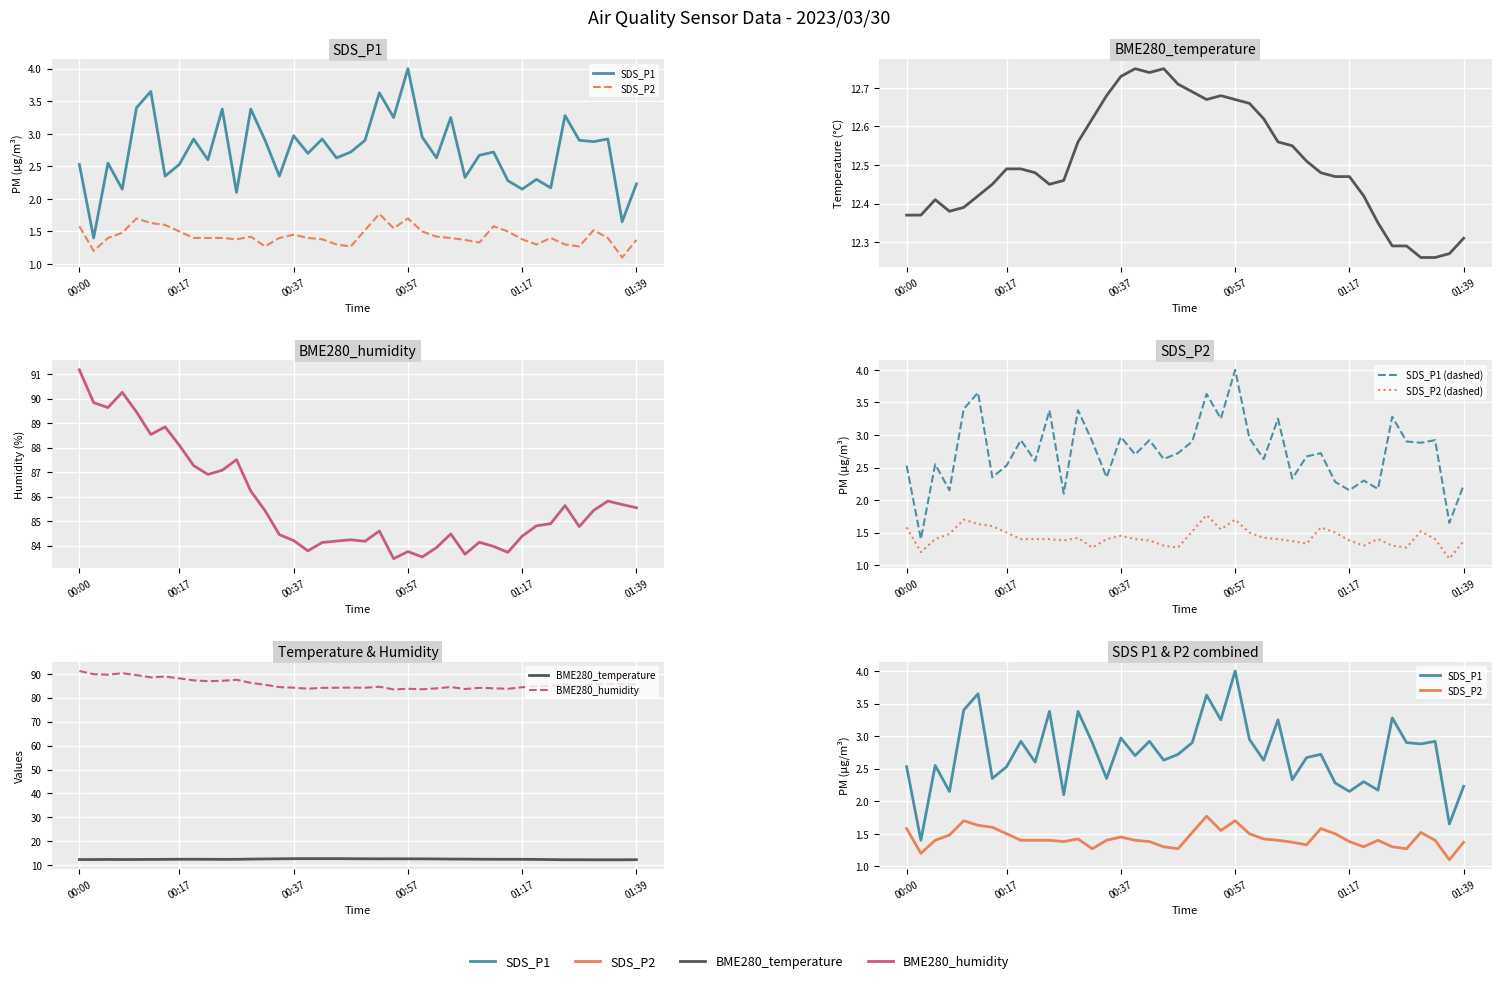

True or false: BME280_humidity has a value of 84.2 at 00:37.

True